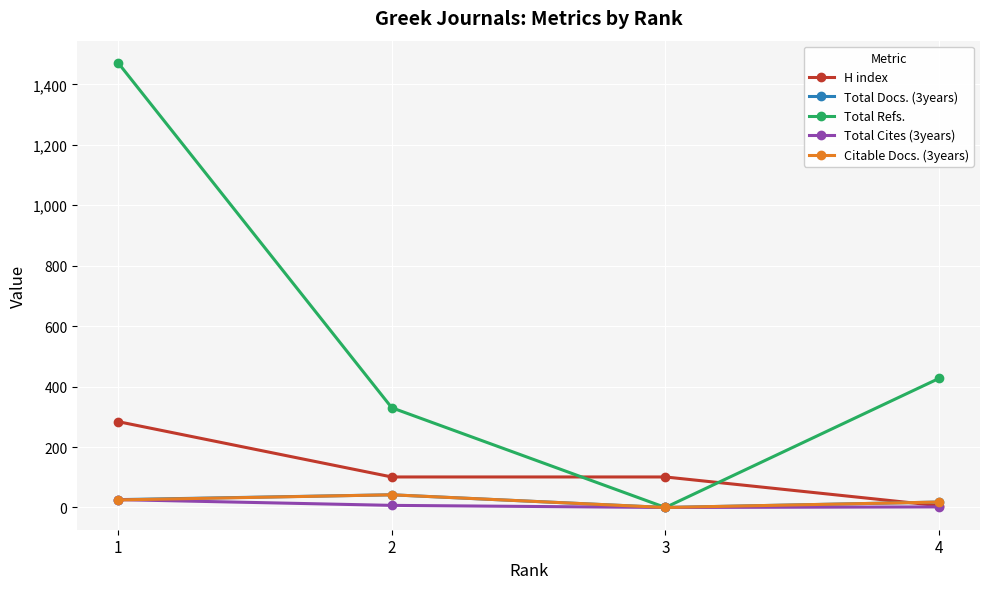

What is the value of the H index point at the 3rd from the left?

101